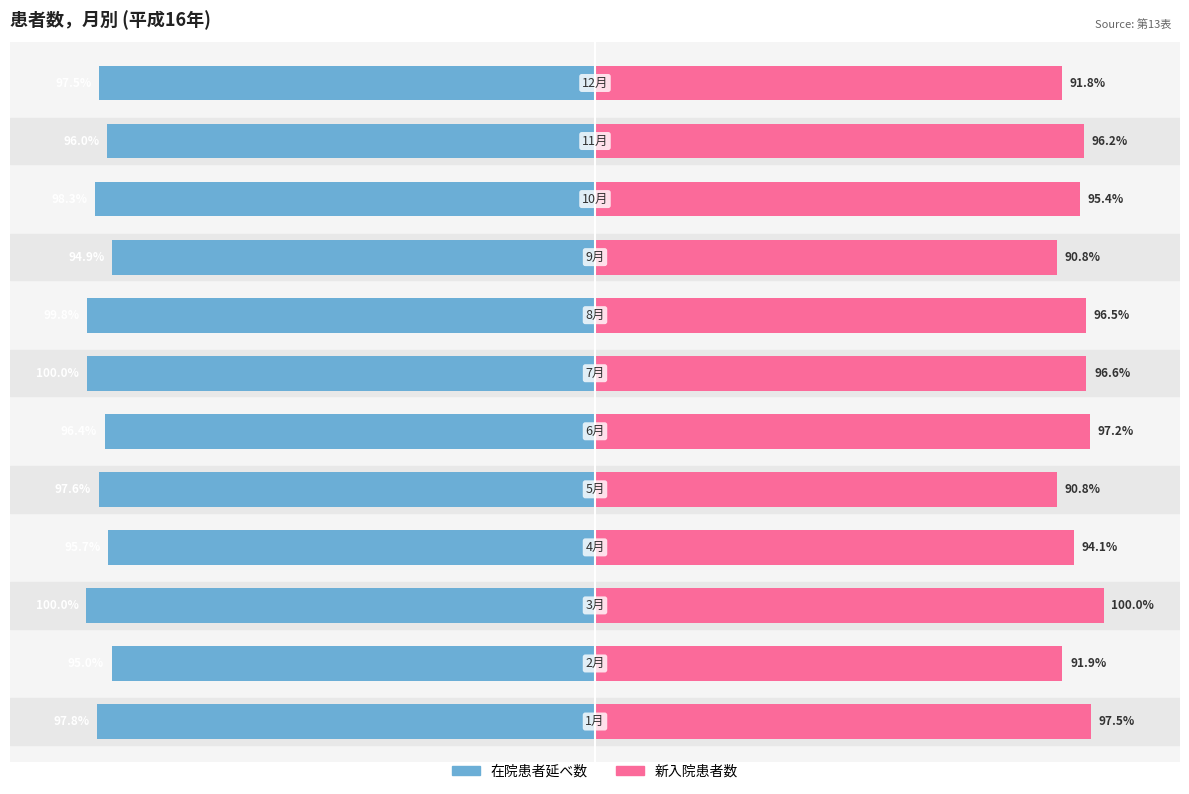

How many bars are there in each group?

2